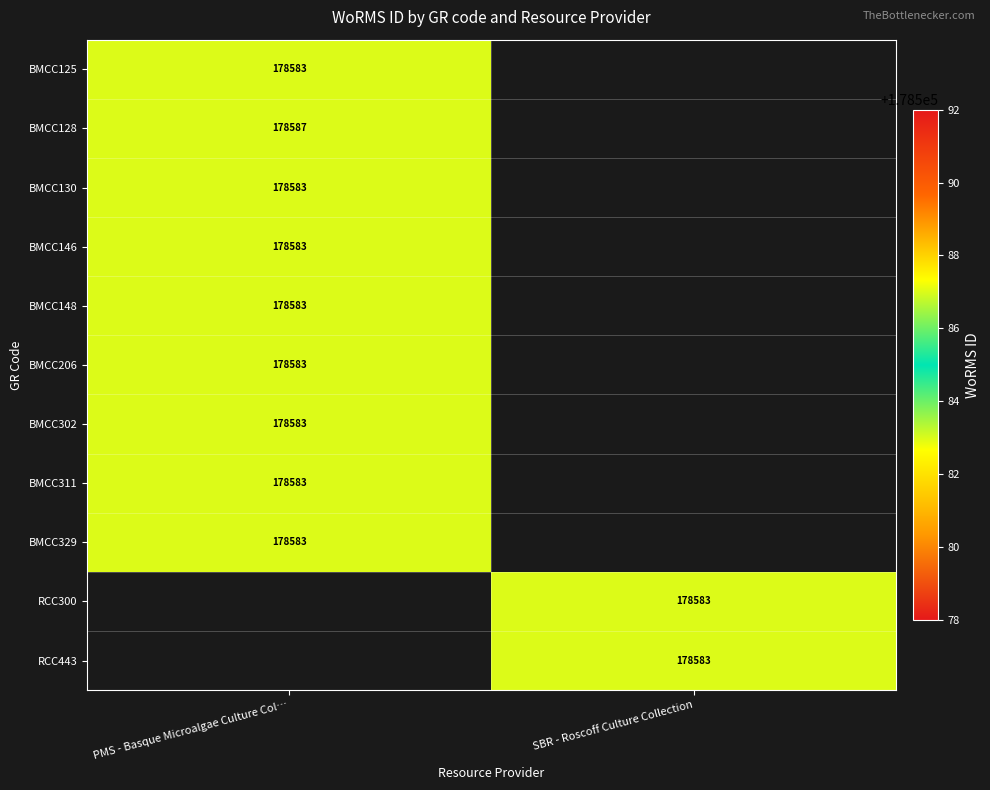

The BMCC148 series shows 178583 at PMS - Basque Microalgae Culture Col…. True or false?

True